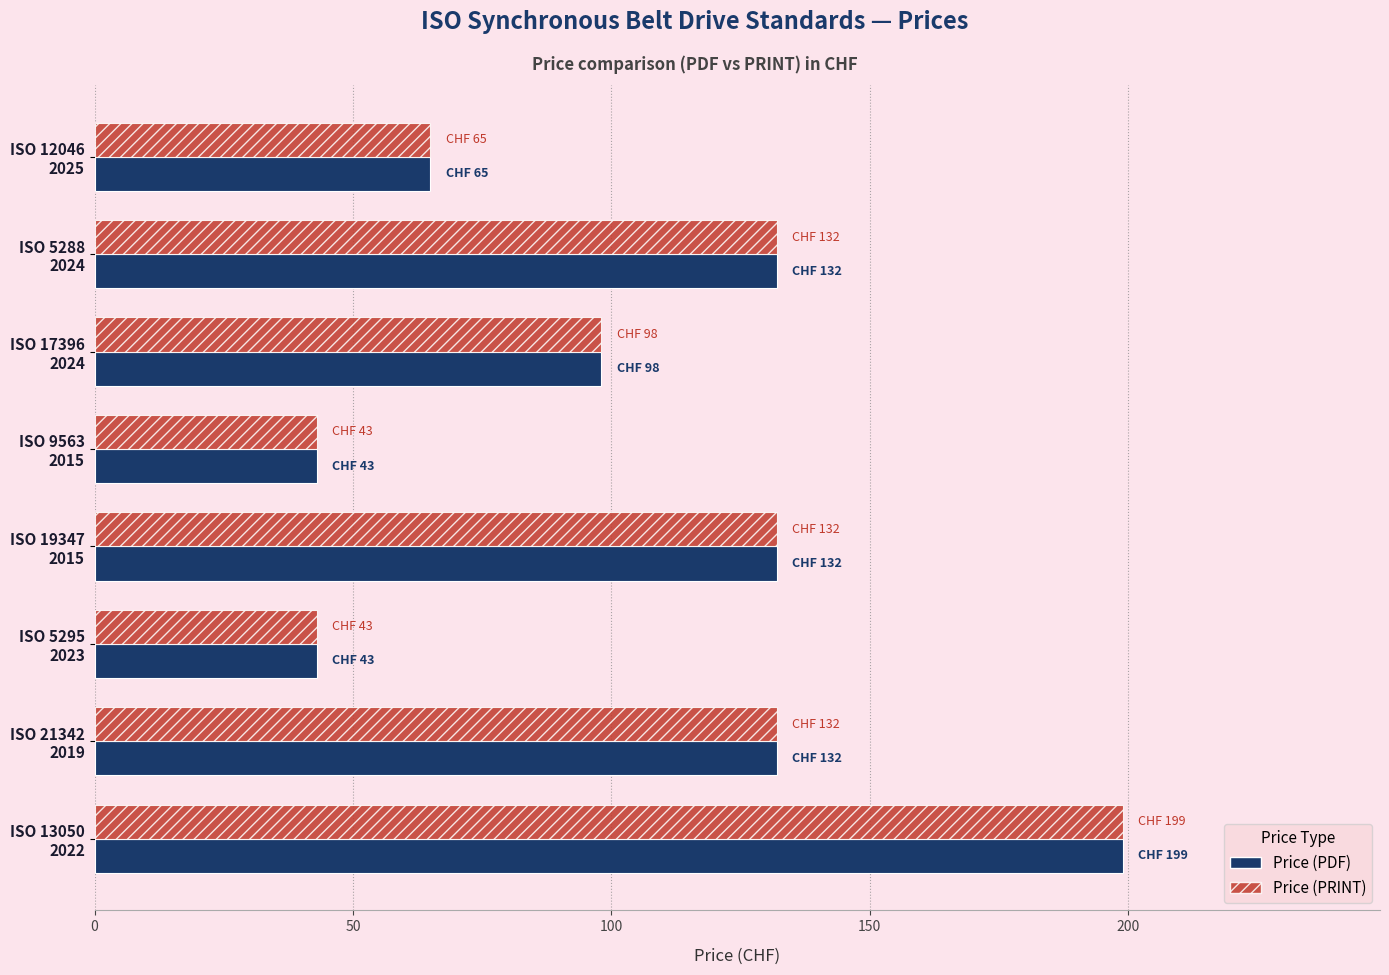

What is the sum of all Price (PRINT) values?

844